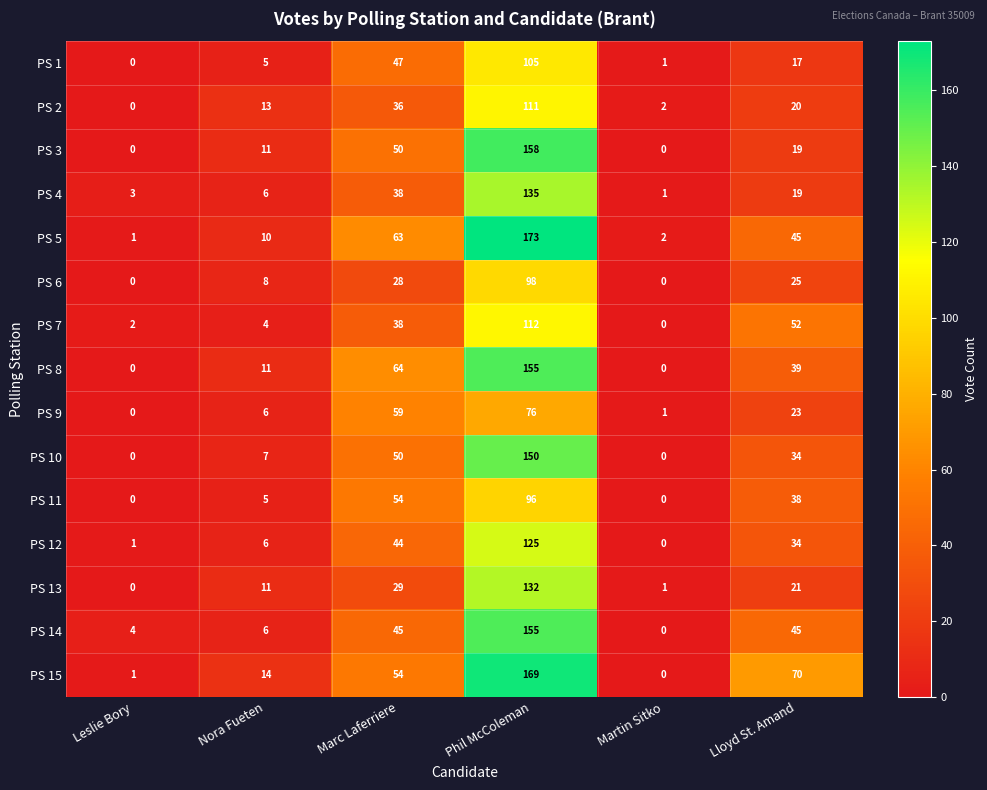

The value of PS 2 at Martin Sitko is 2. True or false?

True